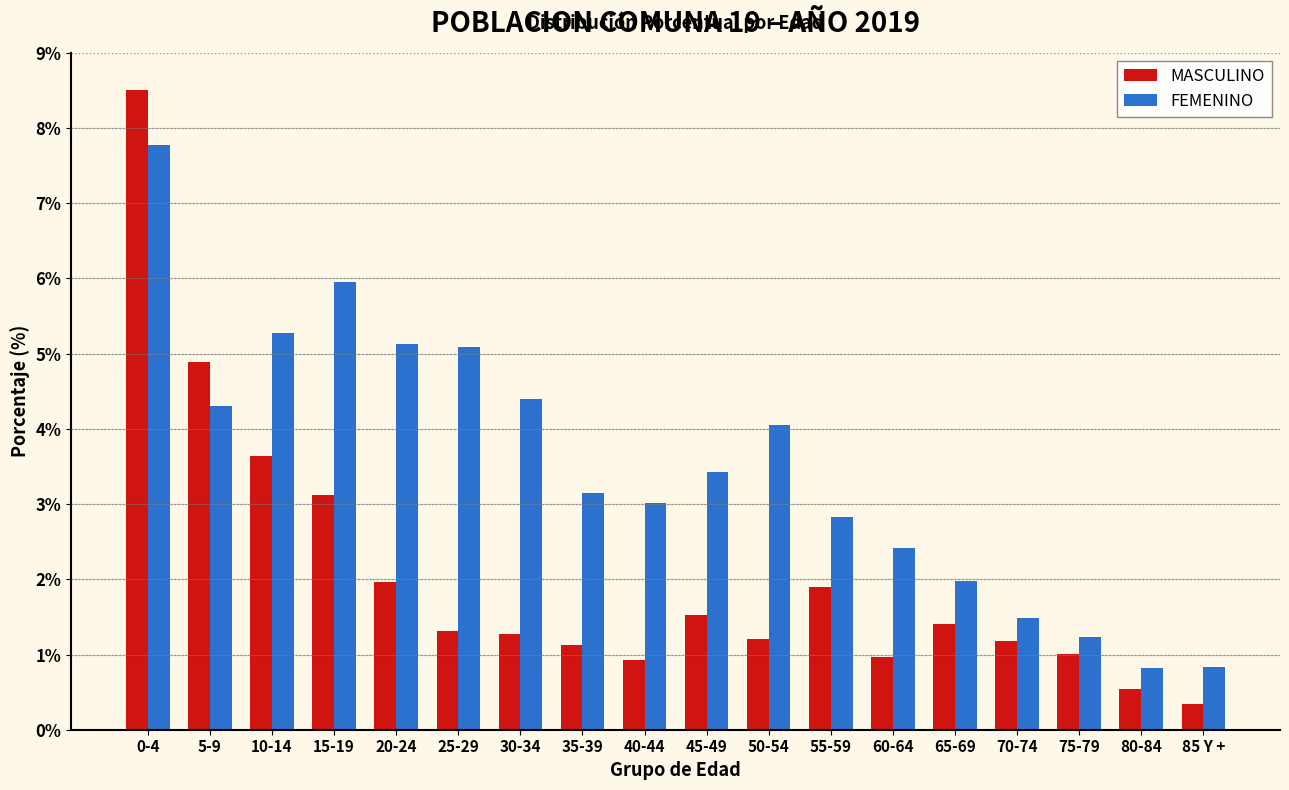

At which category is the sum across all series the highest?

0-4